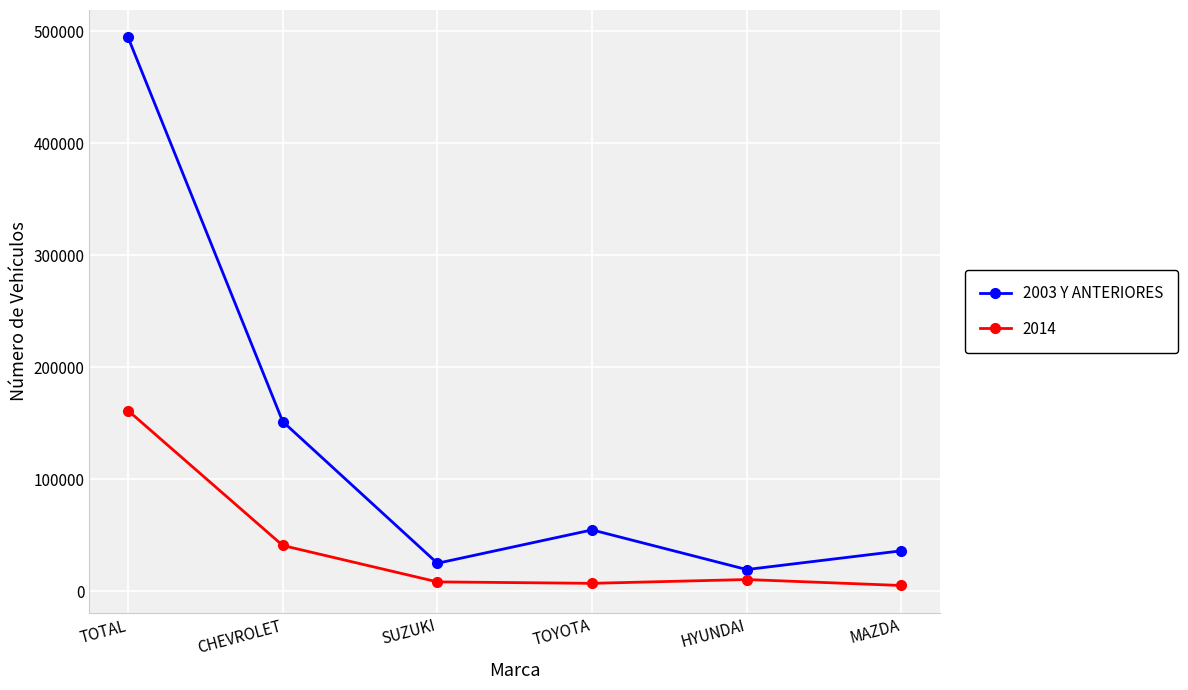

What is the label of the 1st point from the left?

TOTAL